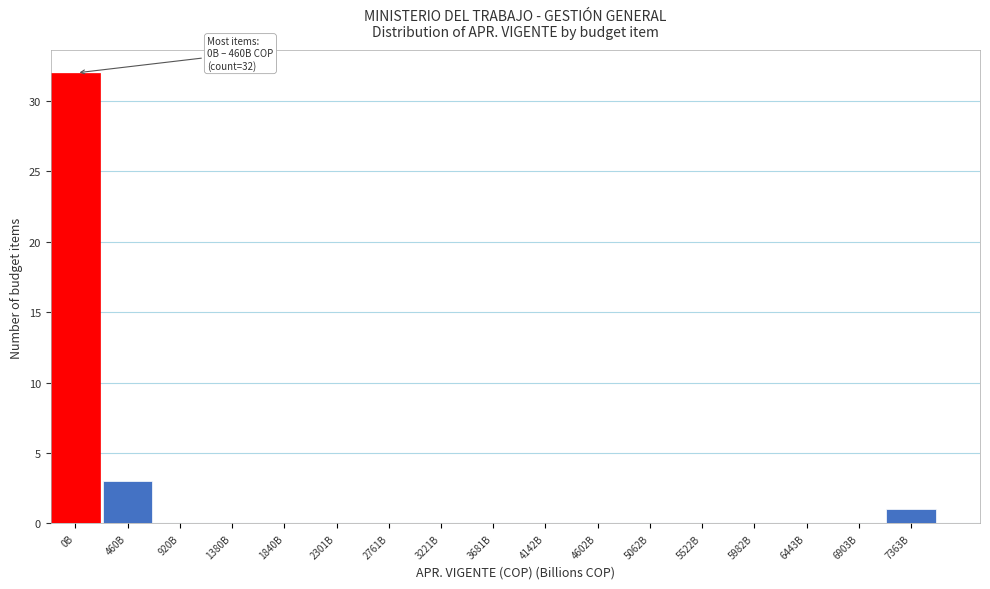

Reading left to right, list all the values displayed in this chart.

0B=32	460B=3	920B=0	1380B=0	1840B=0	2301B=0	2761B=0	3221B=0	3681B=0	4142B=0	4602B=0	5062B=0	5522B=0	5982B=0	6443B=0	6903B=0	7363B=1